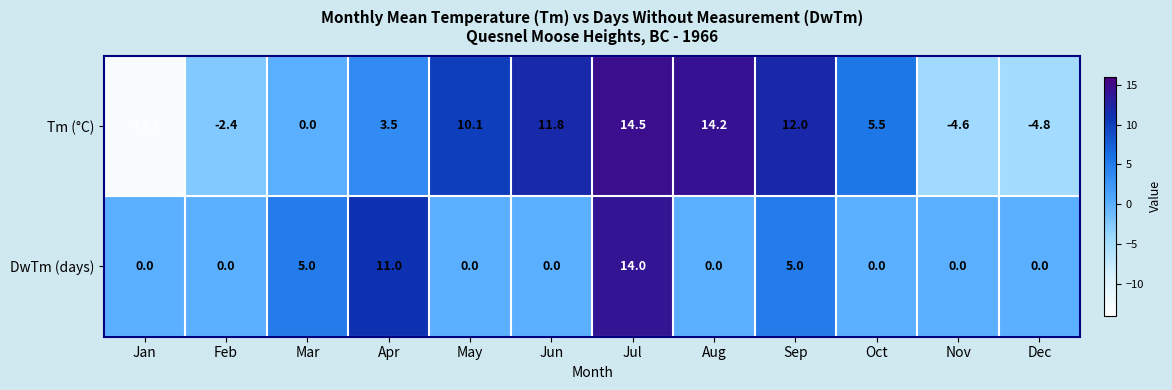

What is the total value across all series at Jul?

28.5